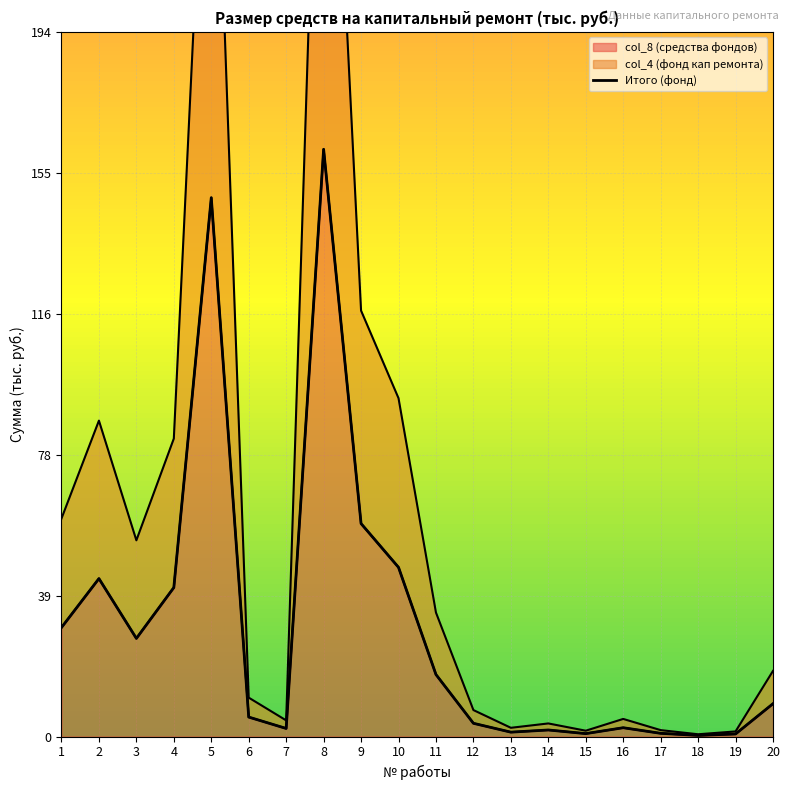

Rank the categories by value from highest to lowest.

8, 5, 9, 10, 2, 4, 1, 3, 11, 20, 6, 12, 16, 7, 14, 13, 17, 15, 19, 18